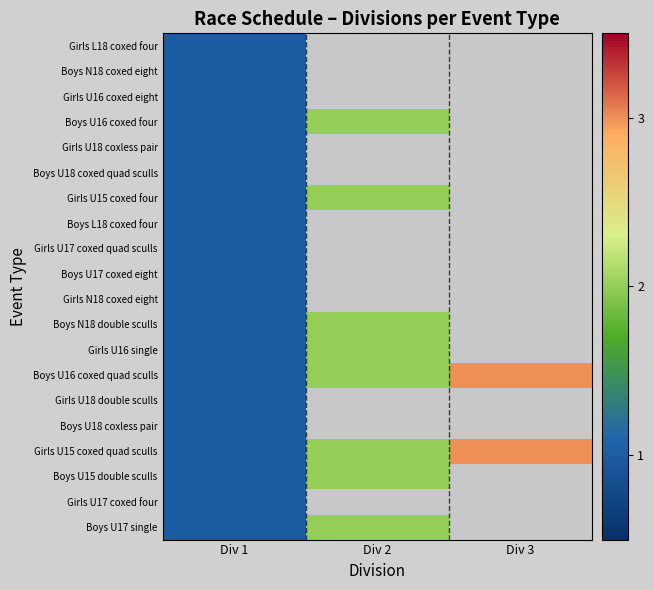

The Boys U16 coxed quad sculls series shows 0.5 at Div 1. True or false?

False